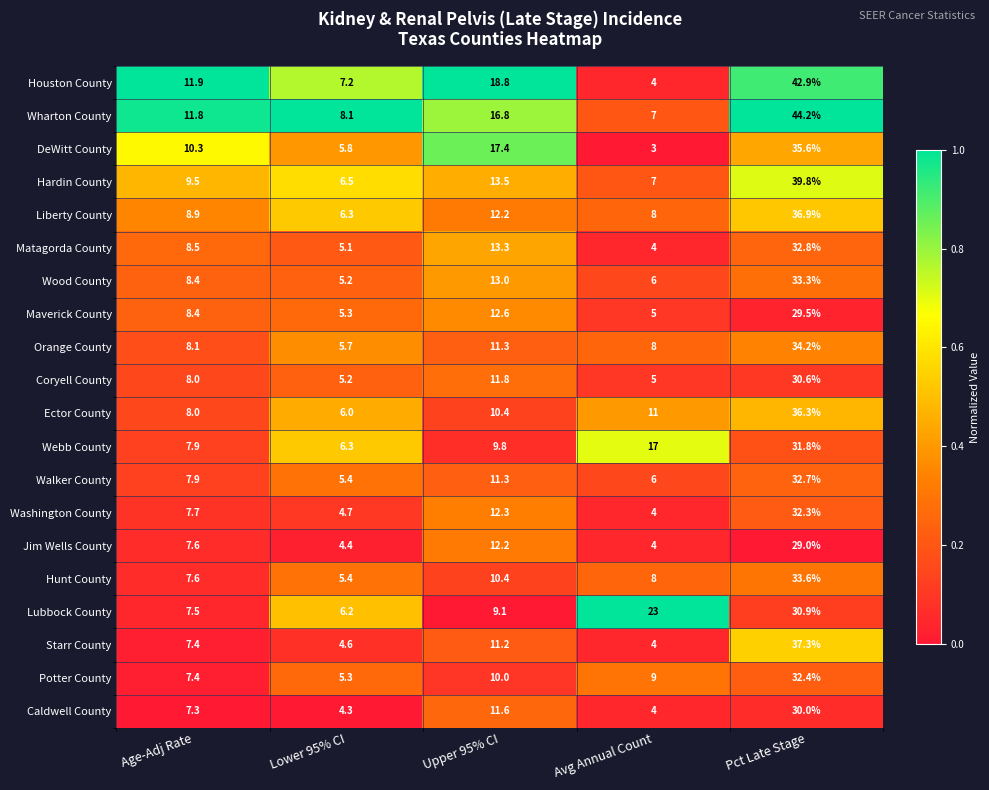

Which series has the widest spread of values?

Houston County